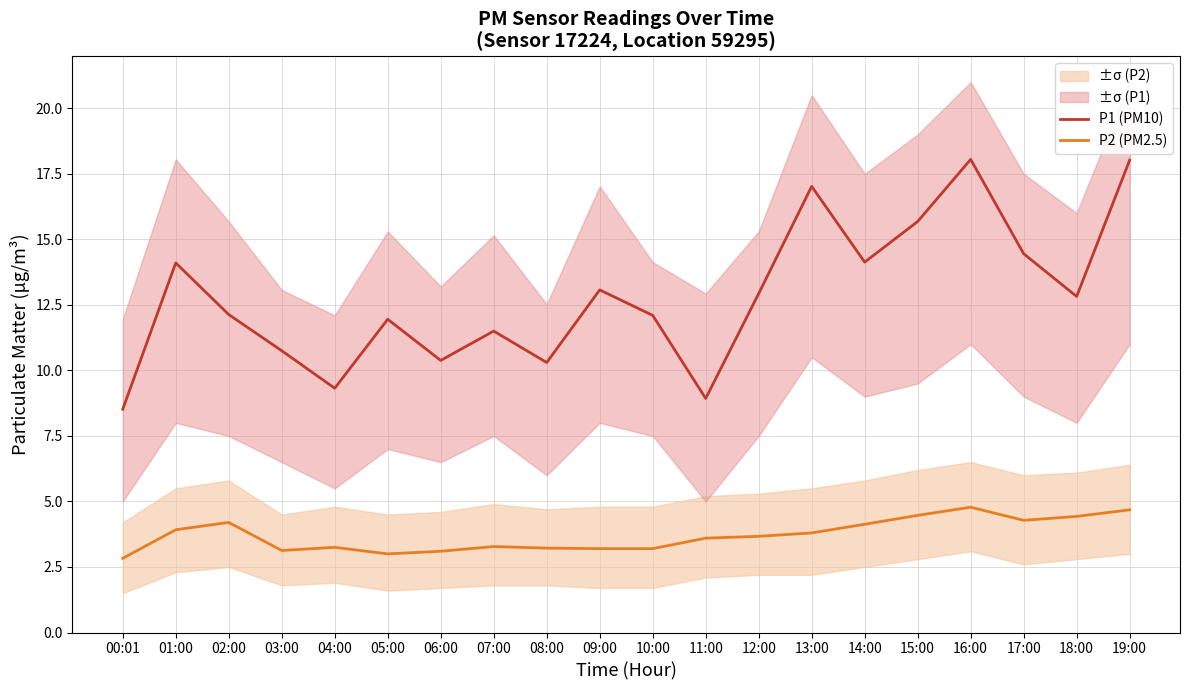

What is the difference between the second highest and minimum values in the P1 (PM10) series?

9.5